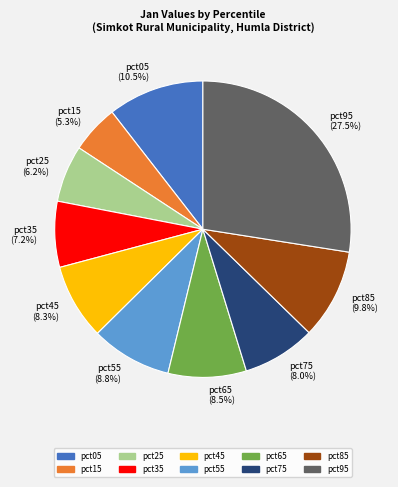

Which slice is the largest?

pct95